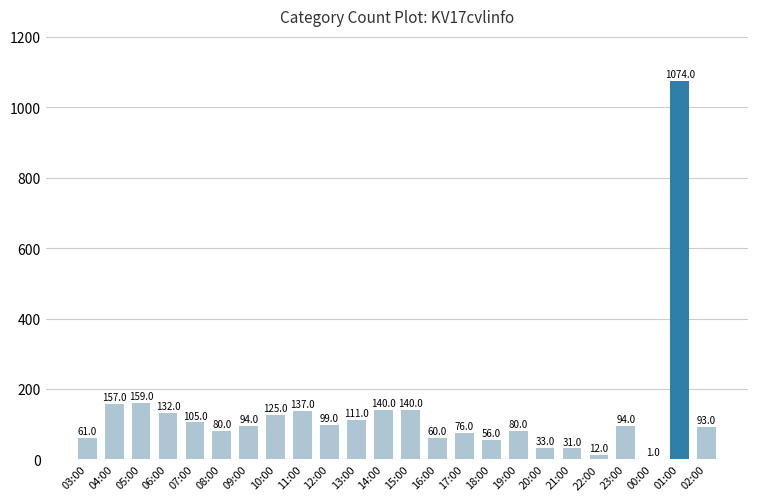

Which category has the highest value across all series?

01:00